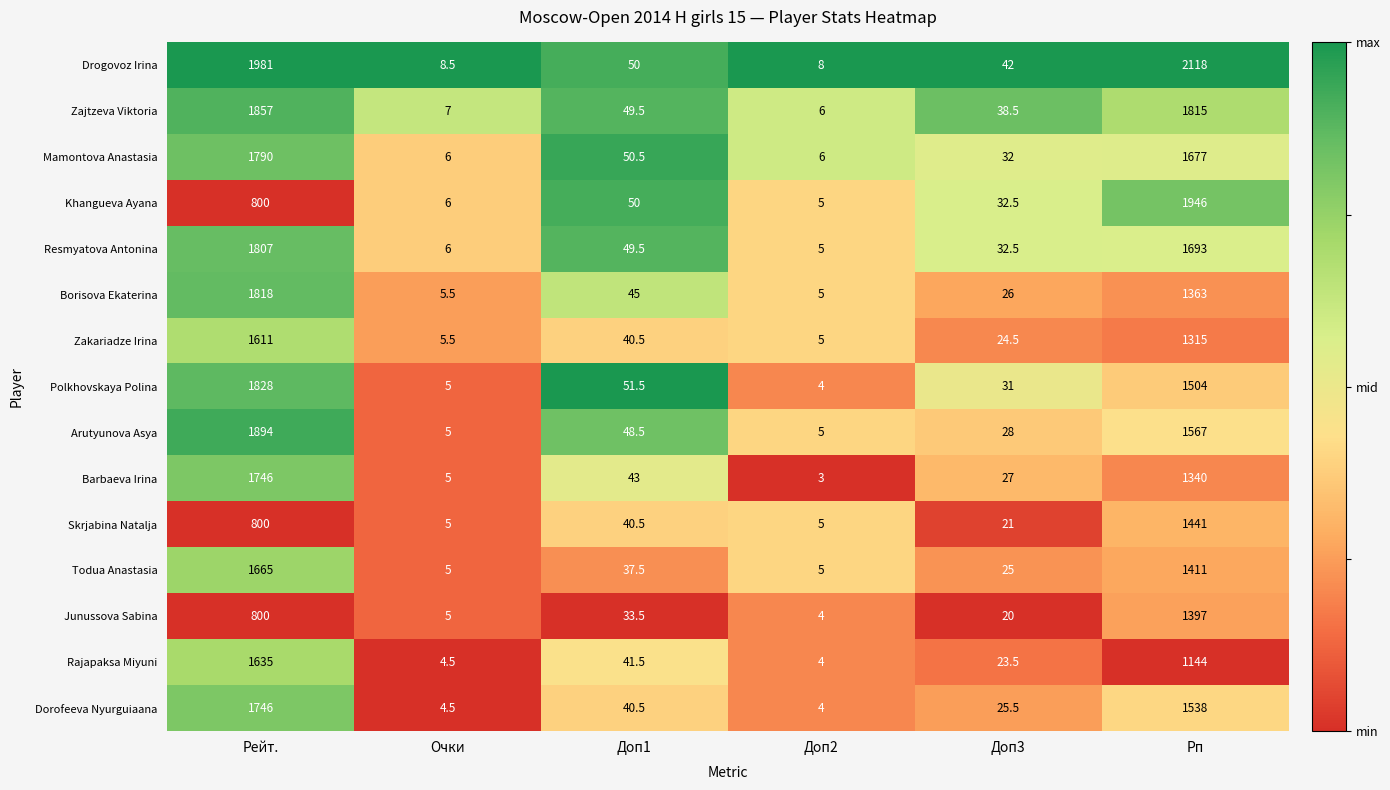

Is it true that Skrjabina Natalja equals 3.3 at Очки?

False